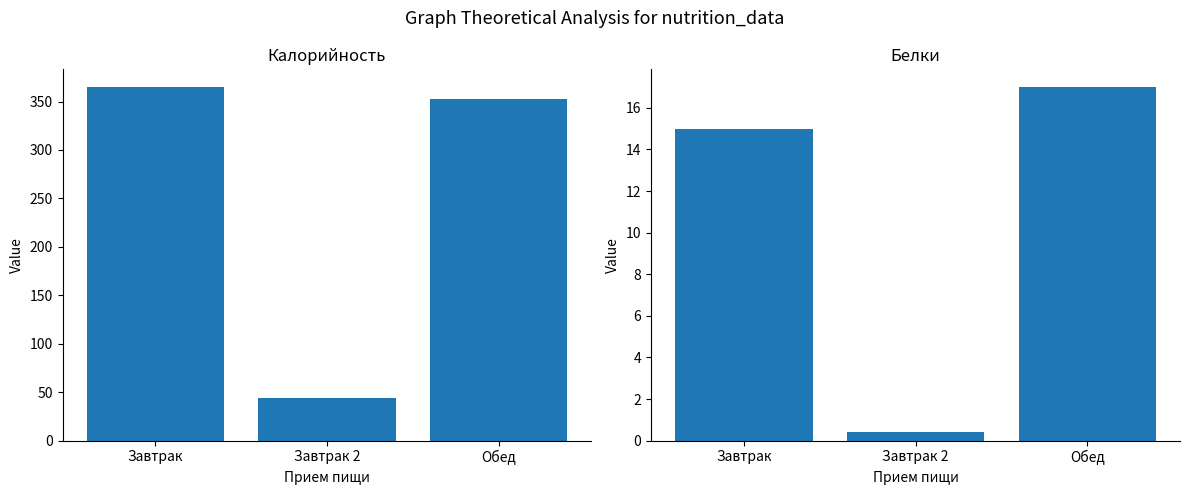

How many values in the Белки series exceed 15?

1